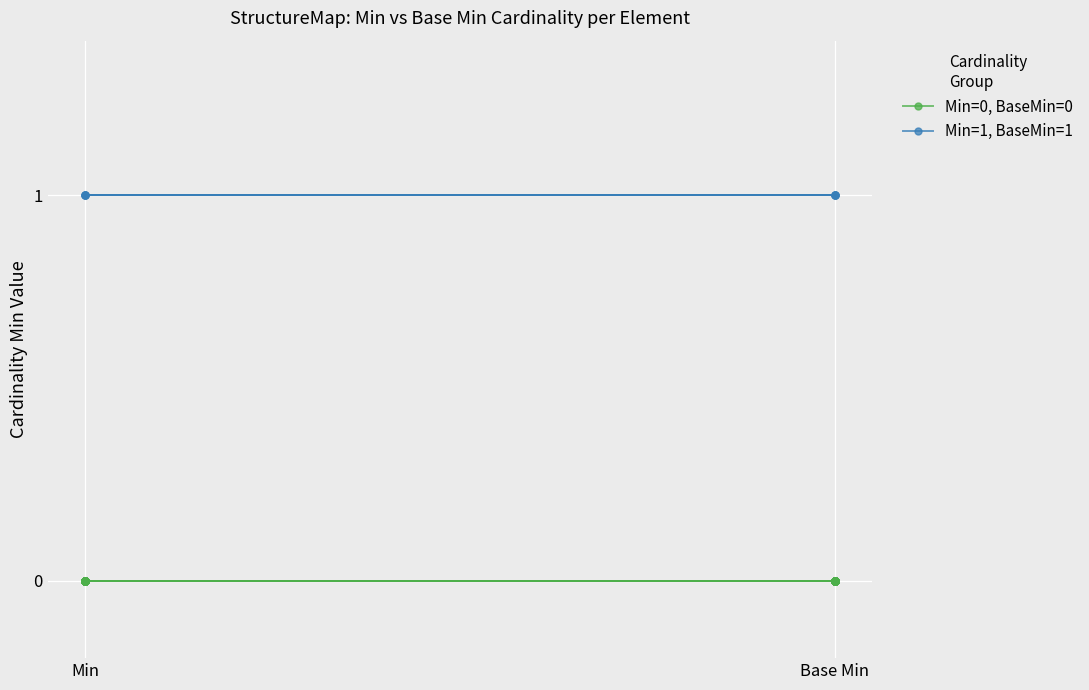

Reading left to right, what are all the values shown in this chart?

Min=0, BaseMin=0: 0	0
Min=1, BaseMin=1: 1	1